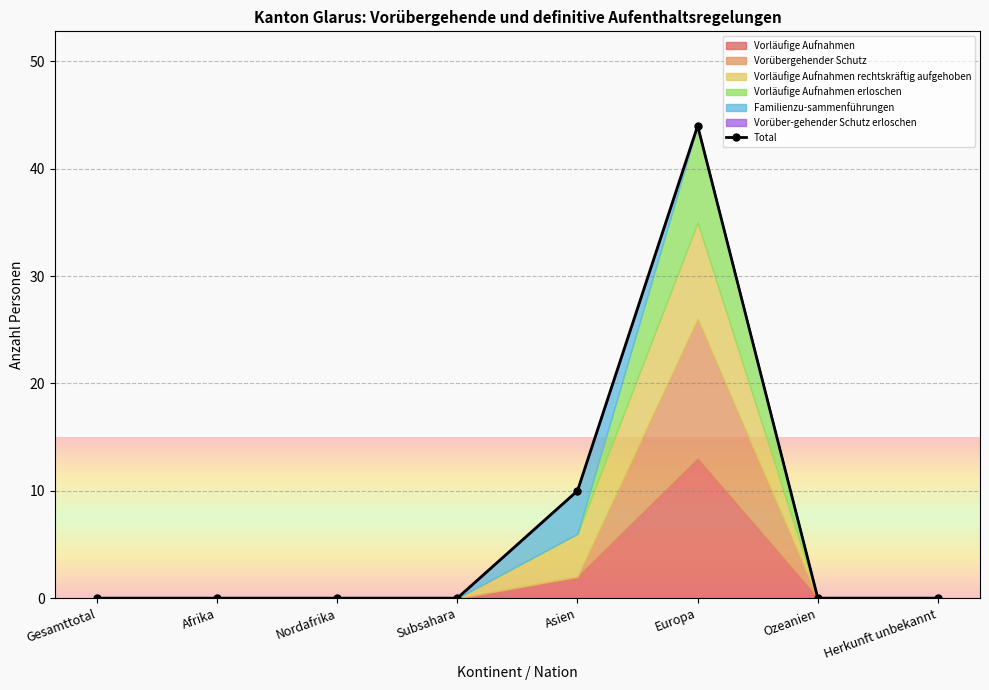

Reading left to right, what are all the values shown in this chart?

Gesamttotal=0	Afrika=0	Nordafrika=0	Subsahara=0	Asien=10	Europa=44	Ozeanien=0	Herkunft unbekannt=0